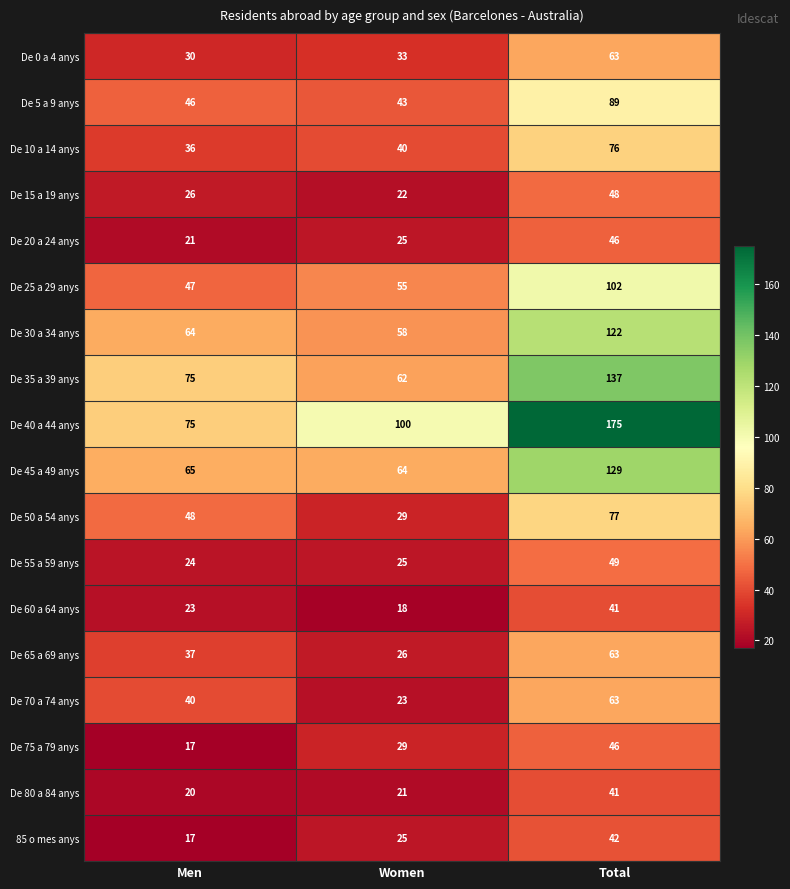

At which category does the chart reach its minimum across all series?

Men